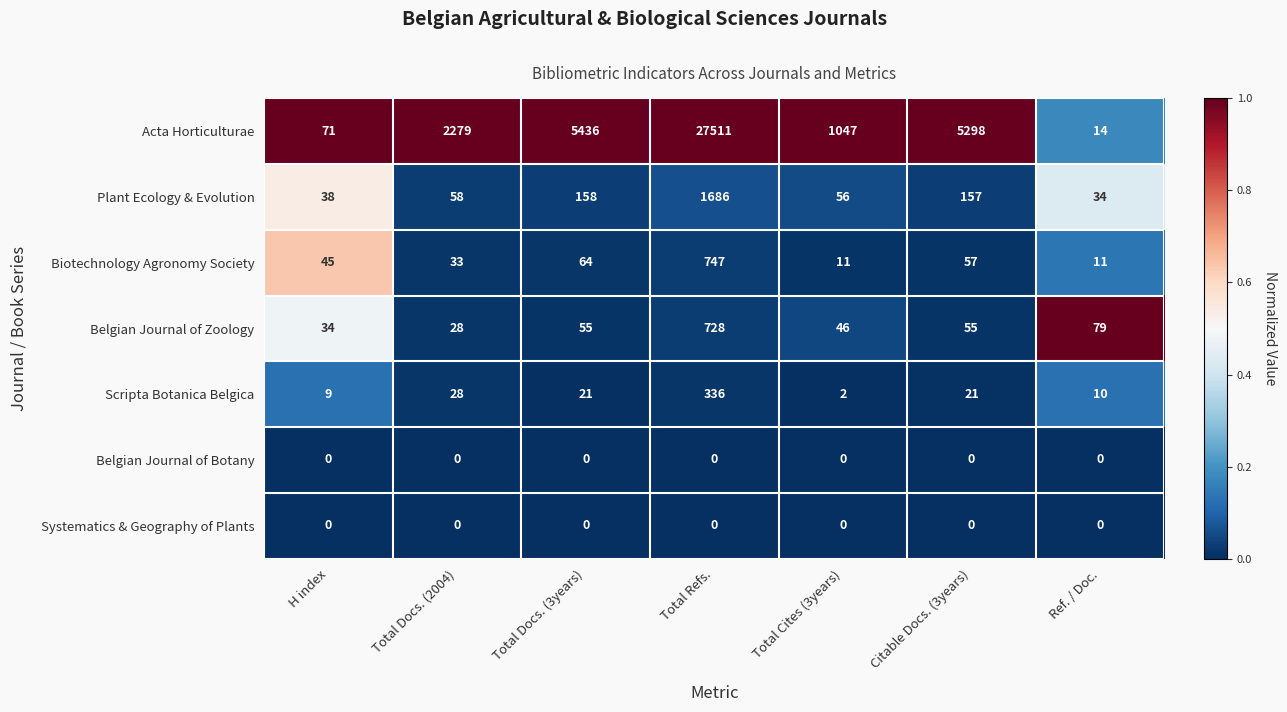

Which series changed the most between H index and Total Cites (3years)?

Acta Horticulturae